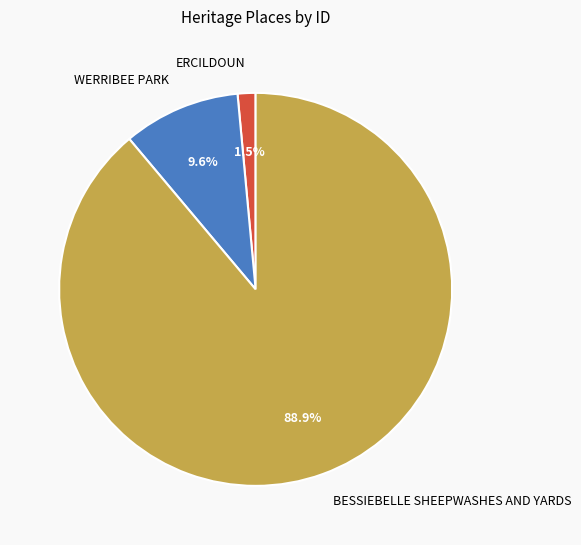

What percentage is the WERRIBEE PARK slice, to the nearest percent?

10%